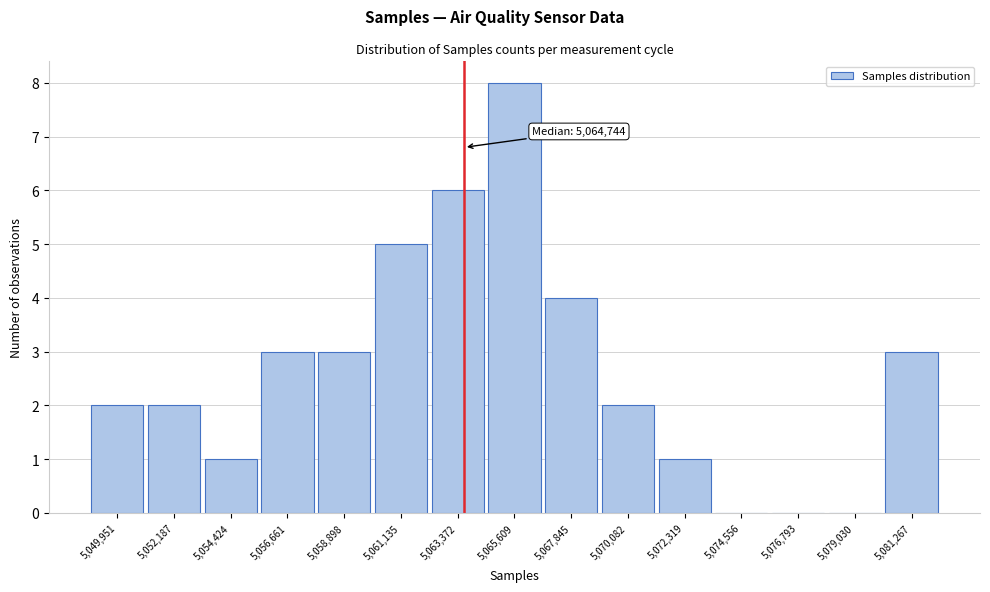

Reading left to right, extract all data points from this chart.

5,049,951=2	5,052,187=2	5,054,424=1	5,056,661=3	5,058,898=3	5,061,135=5	5,063,372=6	5,065,609=8	5,067,845=4	5,070,082=2	5,072,319=1	5,074,556=0	5,076,793=0	5,079,030=0	5,081,267=3